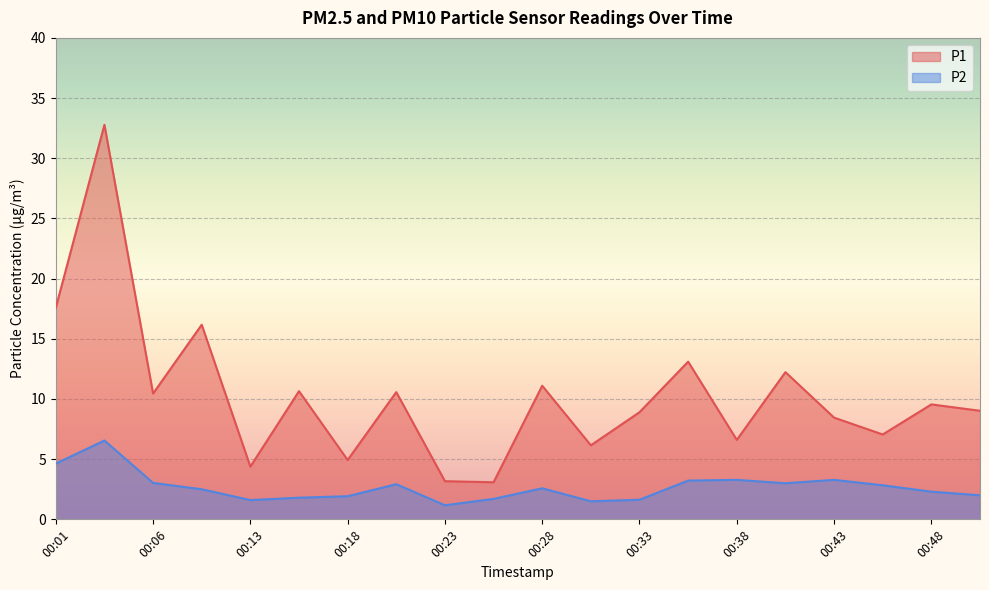

What is the average value of the P2 series?

2.7